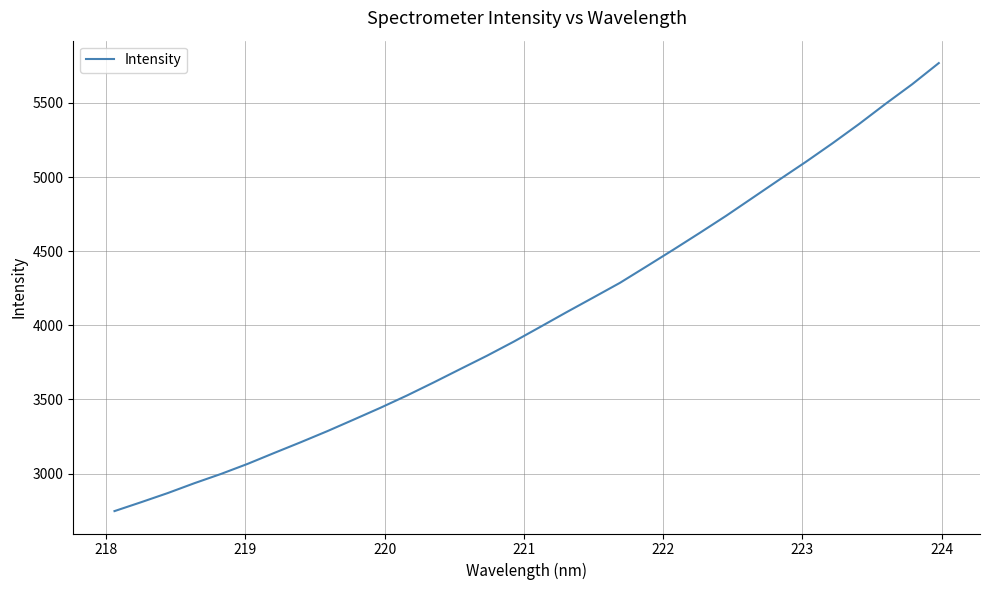

What is the maximum value shown in the chart?

5769.1